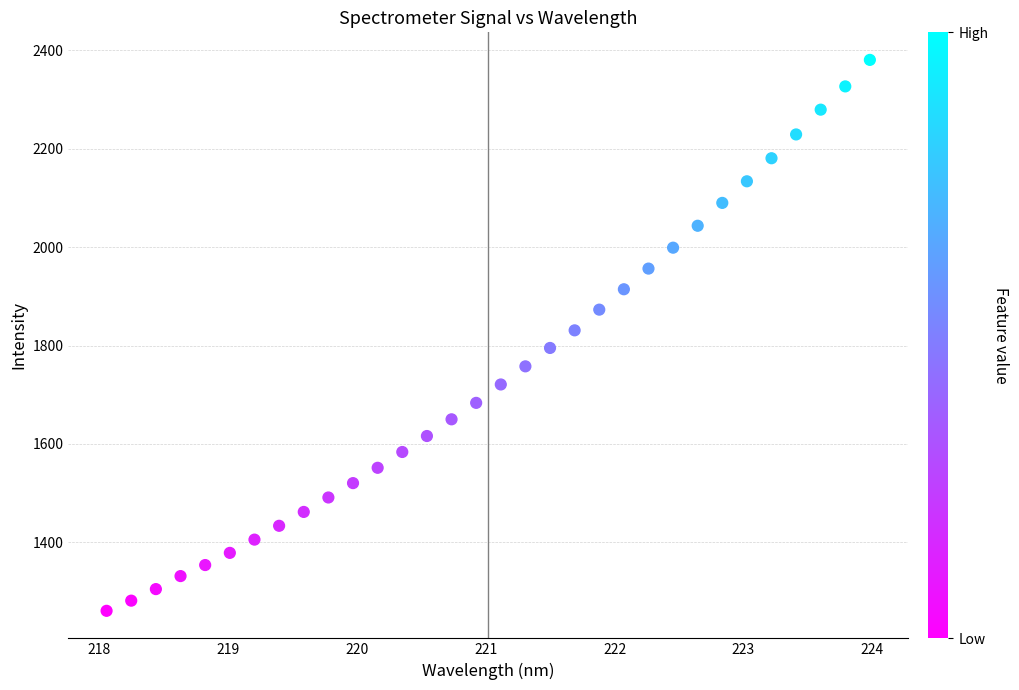

What is the range of X values (max minus min)?

5.9